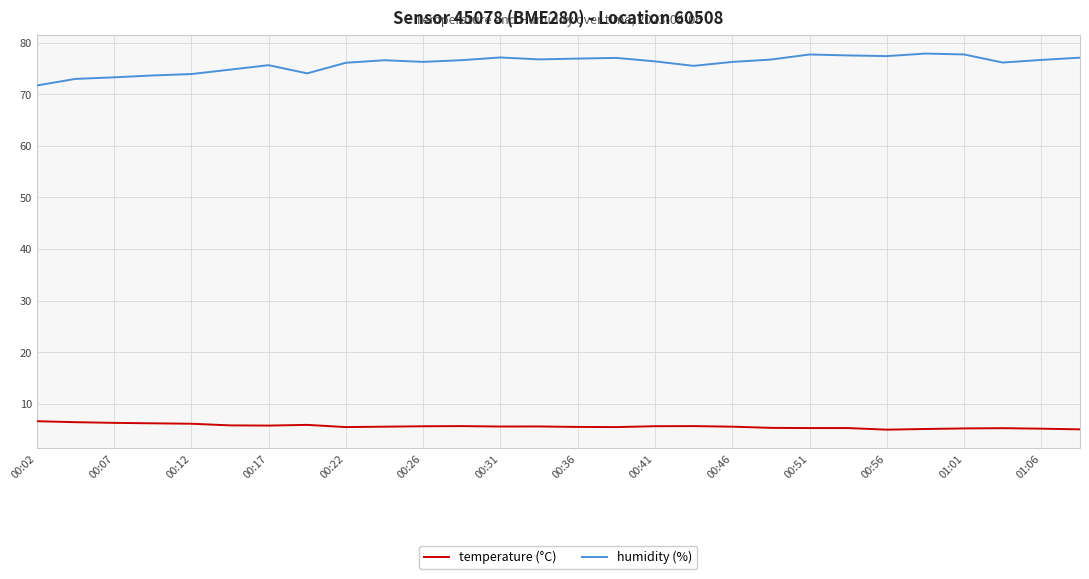

What is the maximum value shown in the chart?

77.9